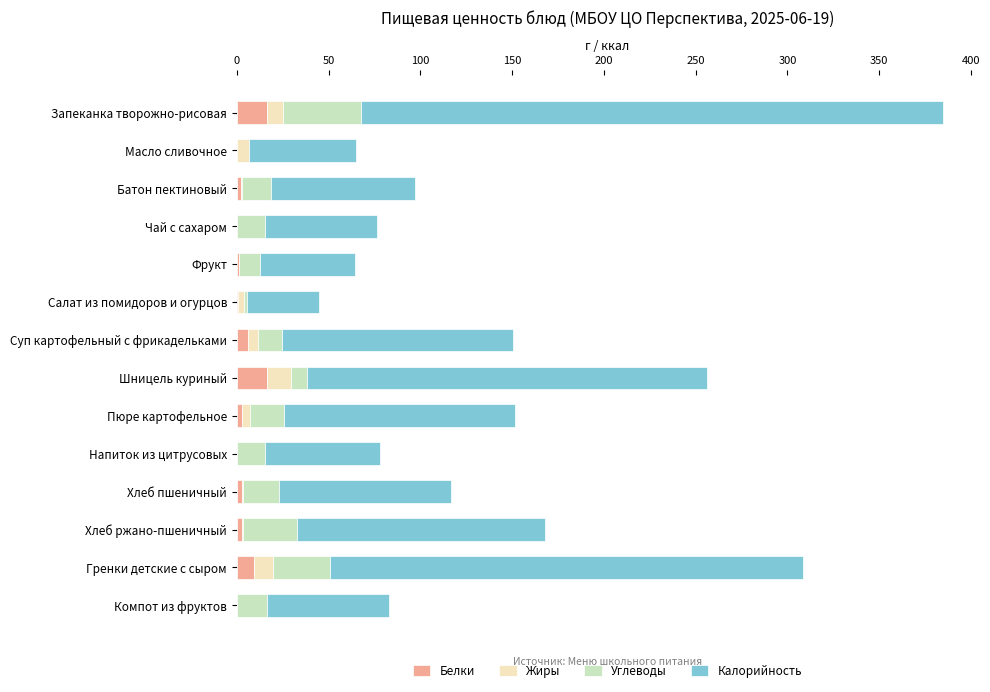

At which category is the sum across all series the highest?

Запеканка творожно-рисовая